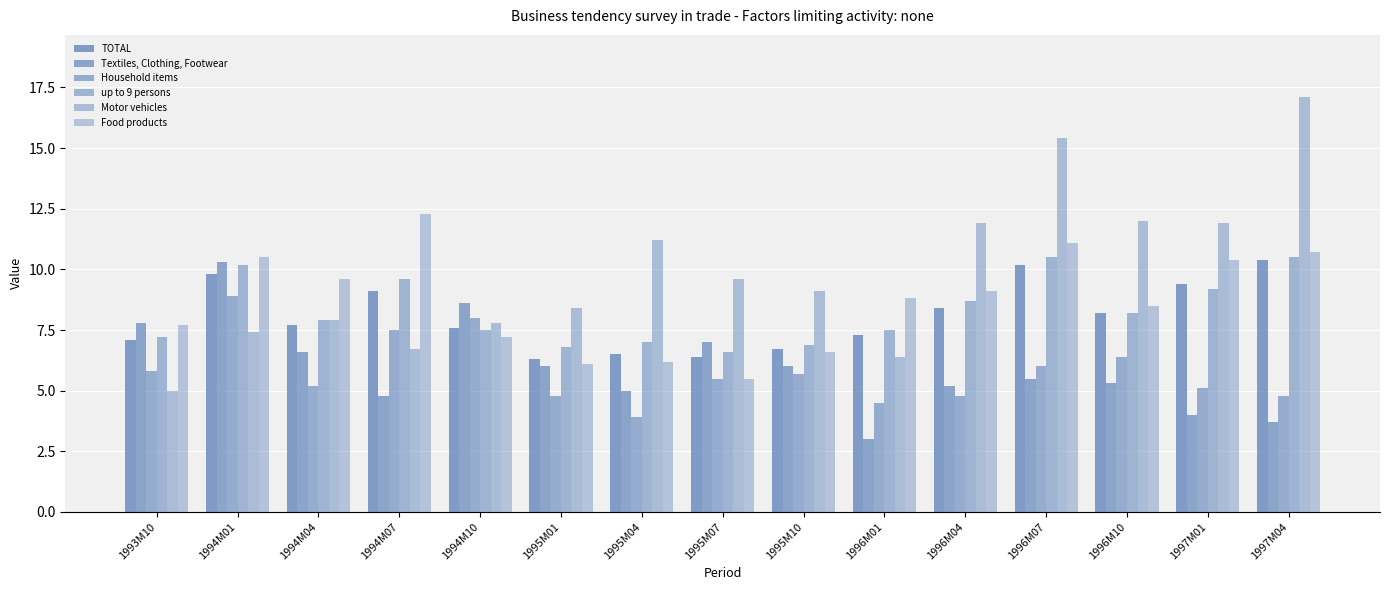

Reading left to right, what are all the values shown in this chart?

TOTAL: 7.1	9.8	7.7	9.1	7.6	6.3	6.5	6.4	6.7	7.3	8.4	10.2	8.2	9.4	10.4
Textiles, Clothing, Footwear: 7.8	10.3	6.6	4.8	8.6	6.0	5.0	7.0	6.0	3.0	5.2	5.5	5.3	4.0	3.7
Household items: 5.8	8.9	5.2	7.5	8.0	4.8	3.9	5.5	5.7	4.5	4.8	6.0	6.4	5.1	4.8
up to 9 persons: 7.2	10.2	7.9	9.6	7.5	6.8	7.0	6.6	6.9	7.5	8.7	10.5	8.2	9.2	10.5
Motor vehicles: 5.0	7.4	7.9	6.7	7.8	8.4	11.2	9.6	9.1	6.4	11.9	15.4	12.0	11.9	17.1
Food products: 7.7	10.5	9.6	12.3	7.2	6.1	6.2	5.5	6.6	8.8	9.1	11.1	8.5	10.4	10.7